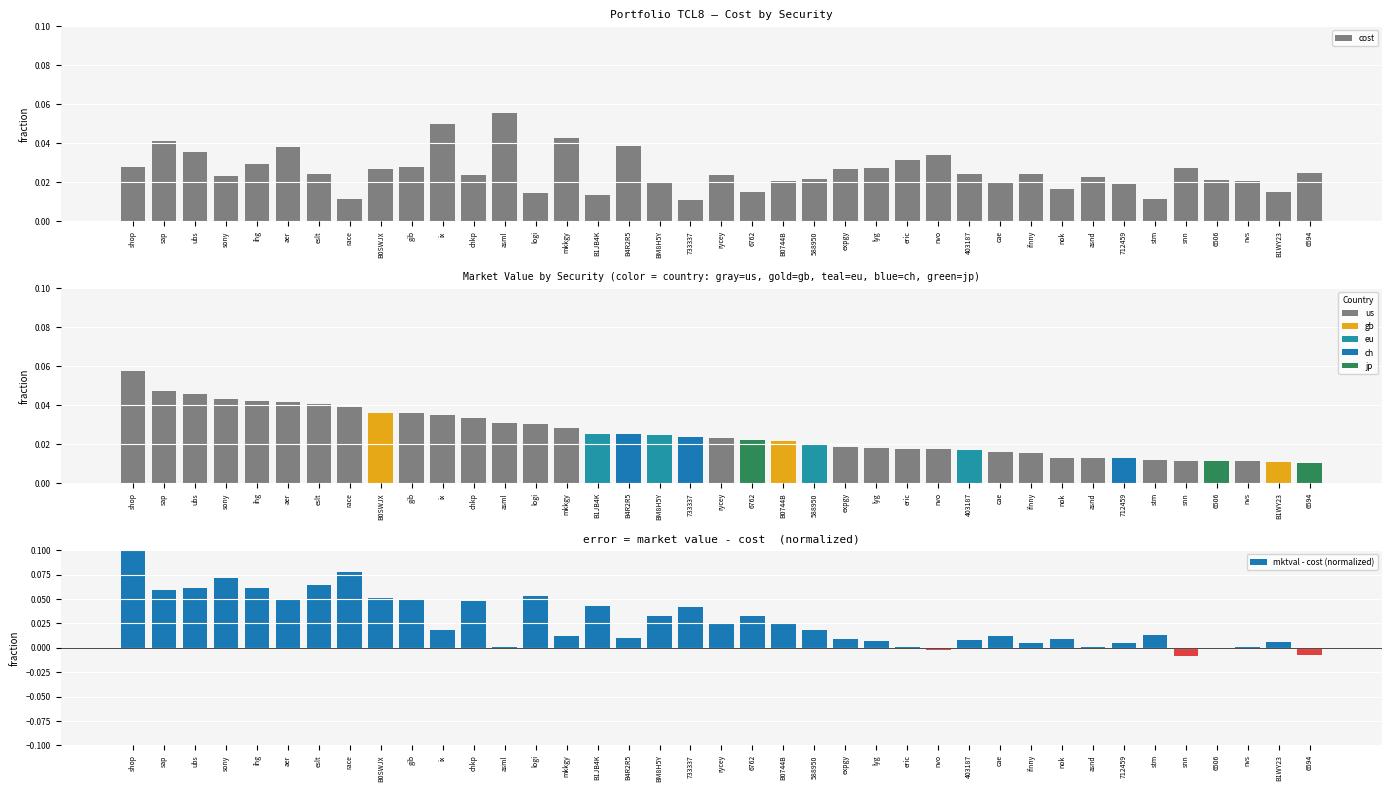

Which series has the largest range (max minus min)?

mktval - cost (normalized)